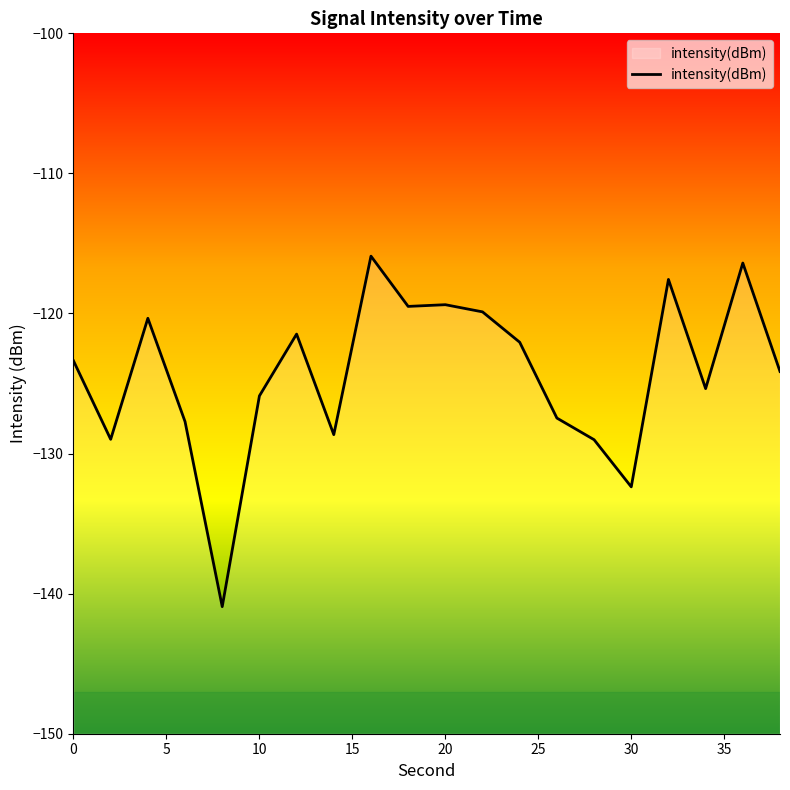

What is the difference between the maximum and minimum values?

25.0